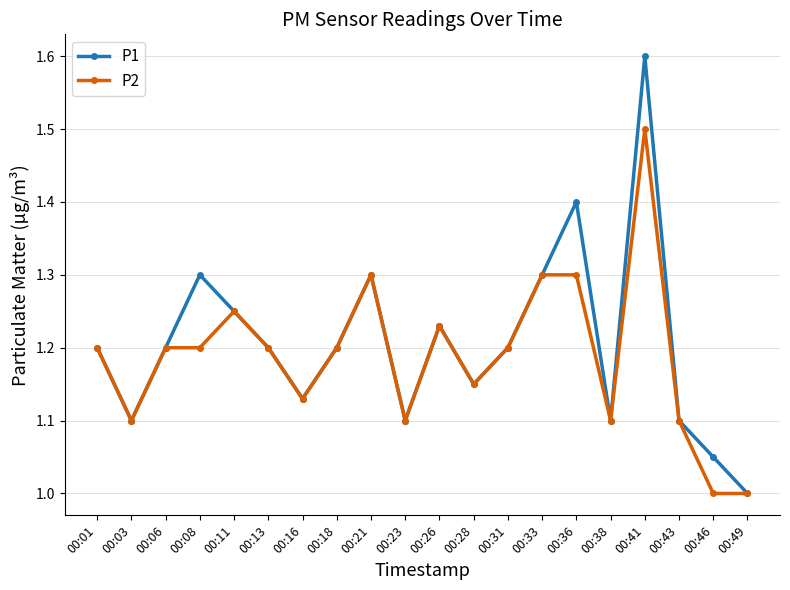

What is the difference between the maximum and second lowest values in the P2 series?

0.5